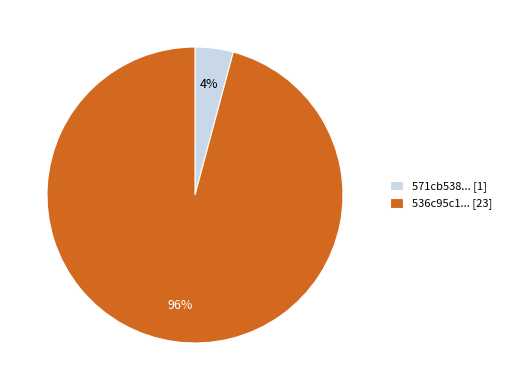

Is it true that 571cb538... [1] is 4% of the pie?

True